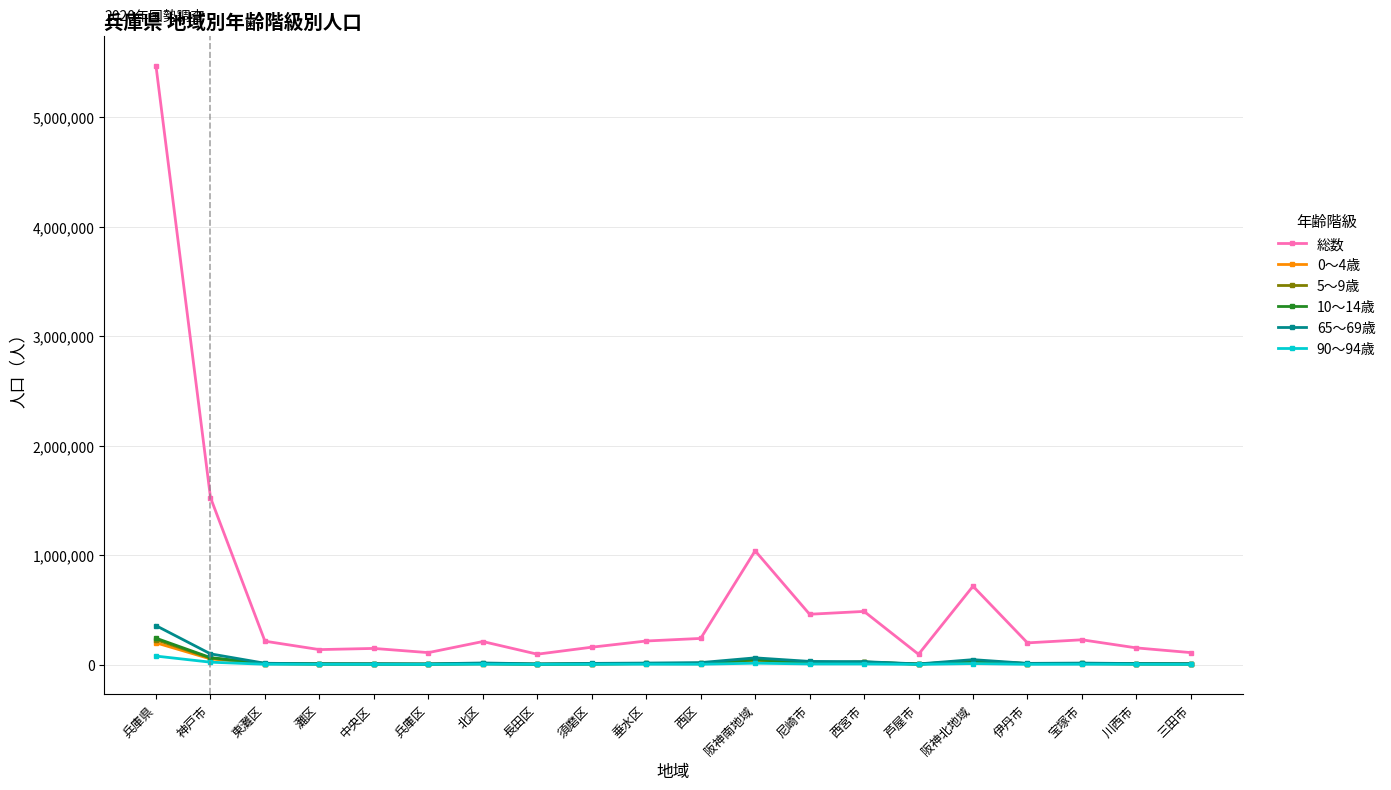

What position from the right is 中央区?

16